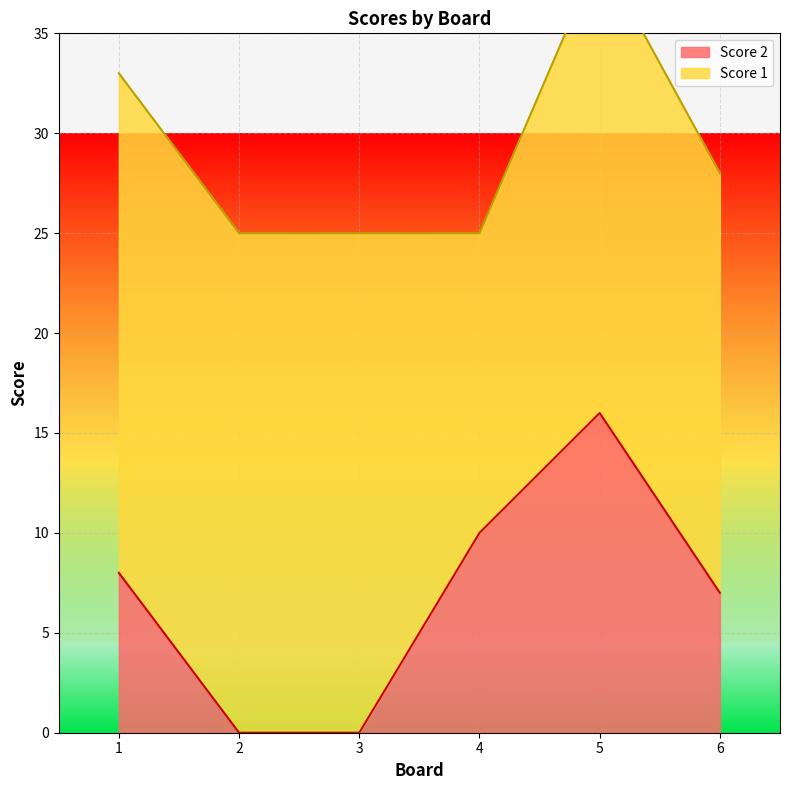

Is it true that the value at 4 is 10?

True